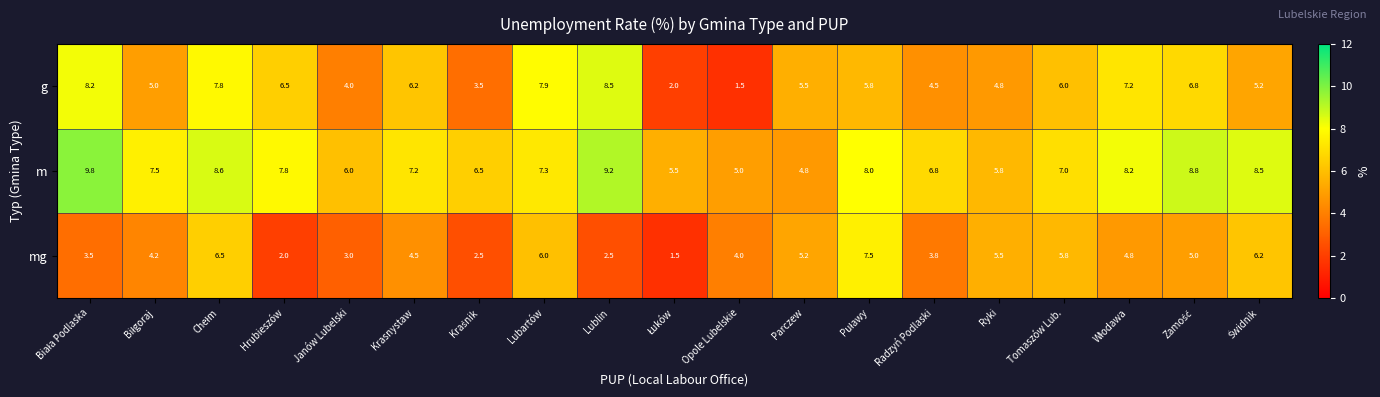

Which series has the largest total across all categories?

m